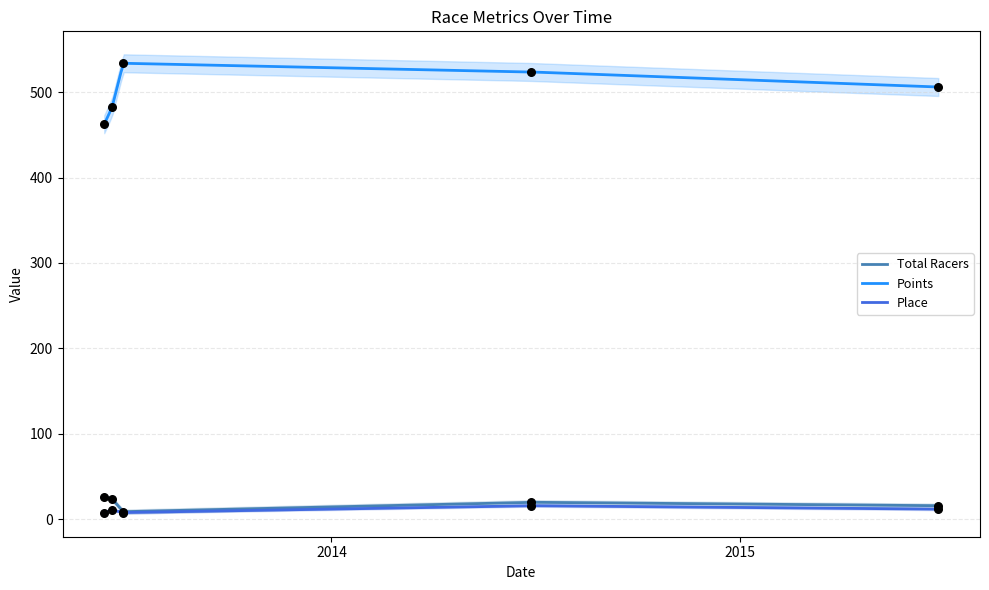

What are all the series names shown in the legend?

Total Racers, Points, Place